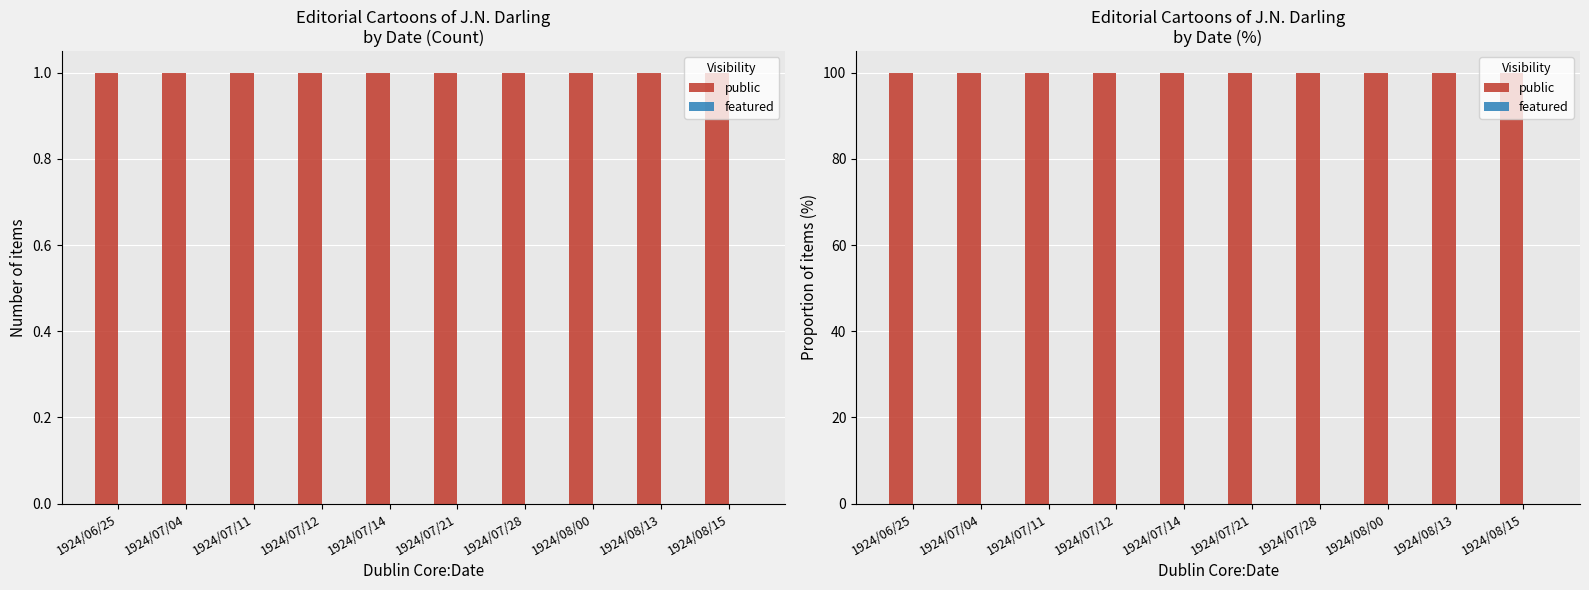

How many bars are there in total?

20